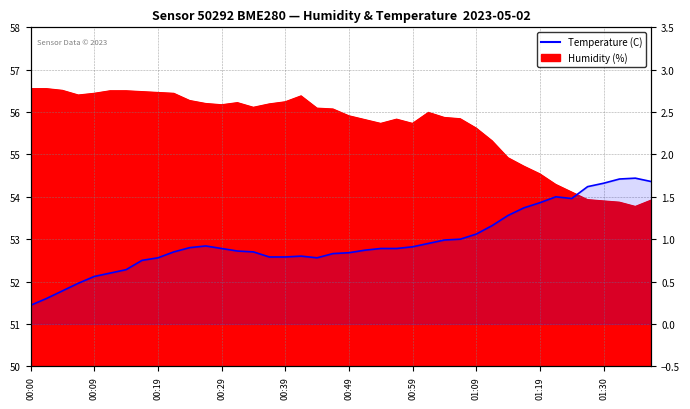

What is the smallest value displayed?

0.2